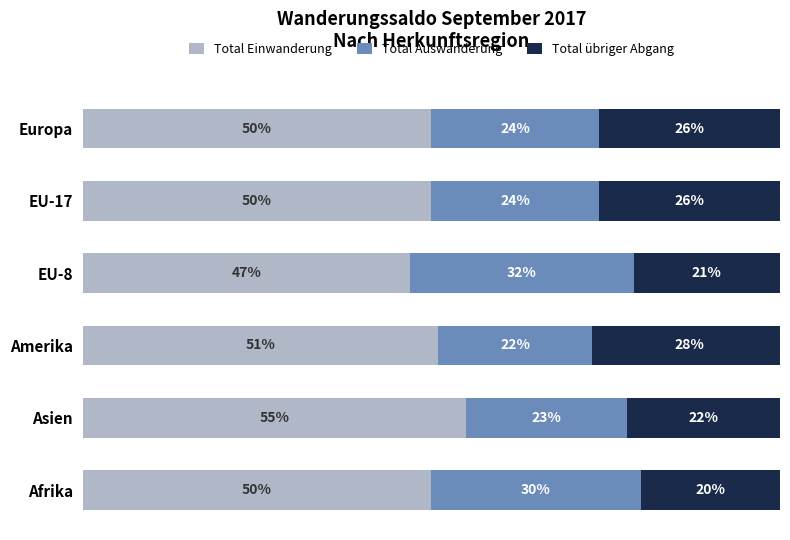

At which label is Total Einwanderung closest to 51?

Amerika